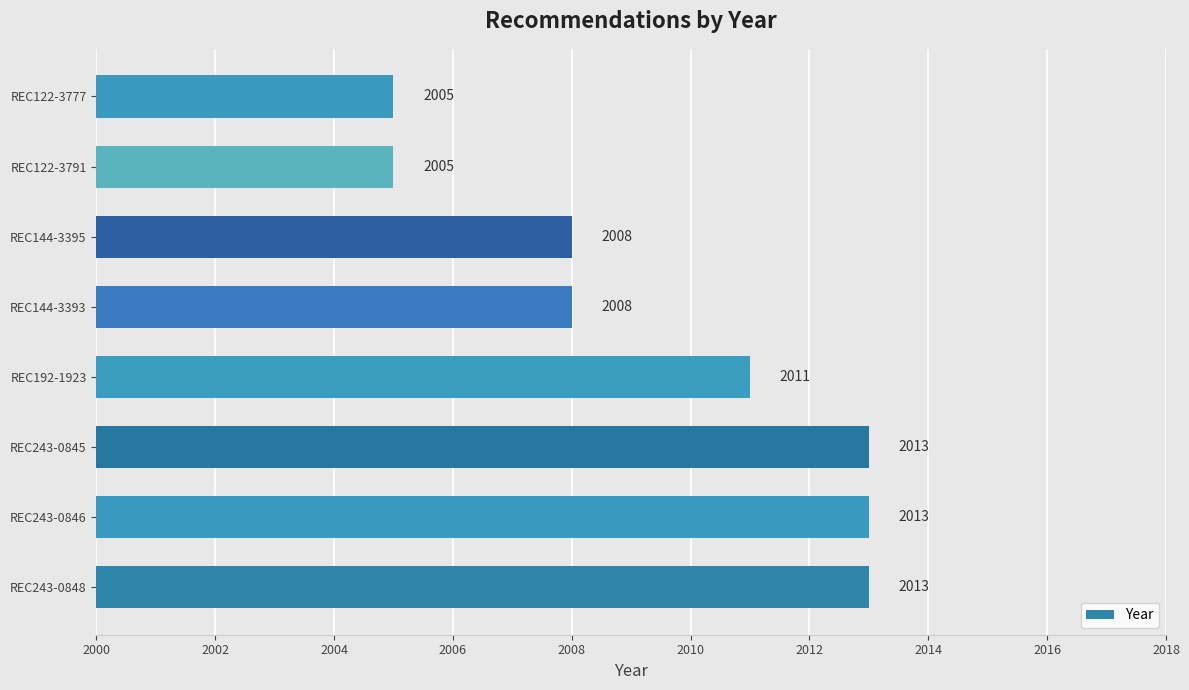

Reading bottom to top, list all the values displayed in this chart.

REC243-0848=2013	REC243-0846=2013	REC243-0845=2013	REC192-1923=2011	REC144-3393=2008	REC144-3395=2008	REC122-3791=2005	REC122-3777=2005